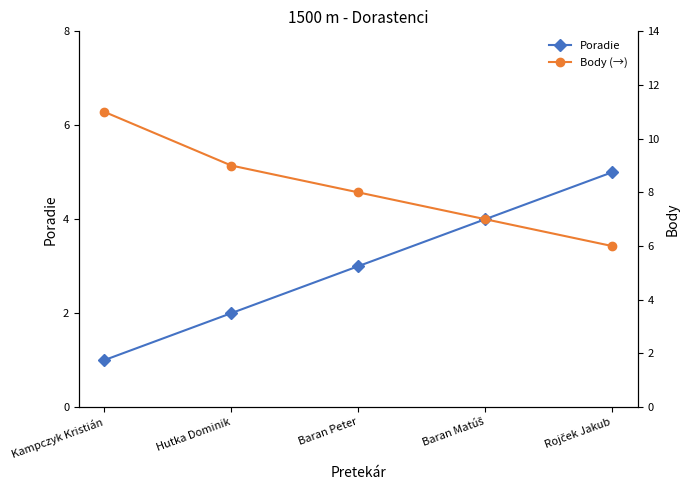

What is the difference between the Body (→) values at Baran Matúš and Baran Peter?

1